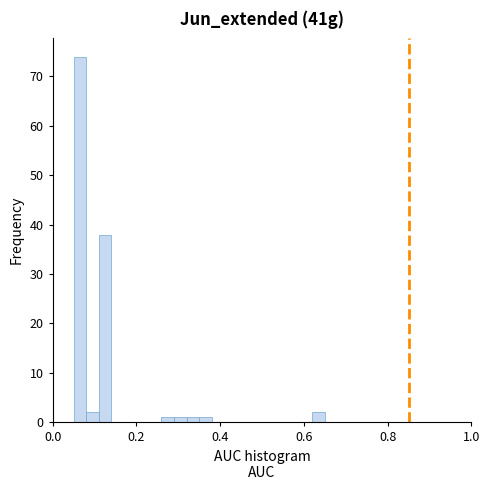

Around what value on the x-axis is the tallest bar? Give the approximate position of its centre, as read against the axis.

0.06